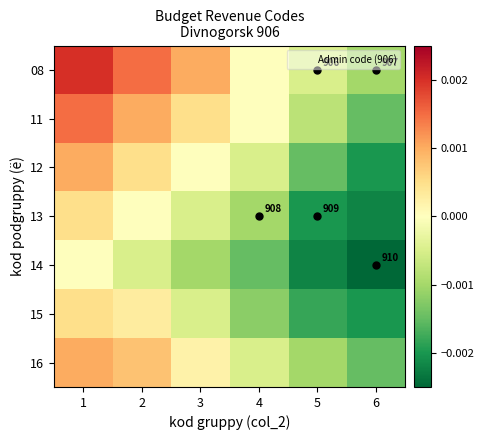

True or false: 16 has a value of 0.0 at 1.

True